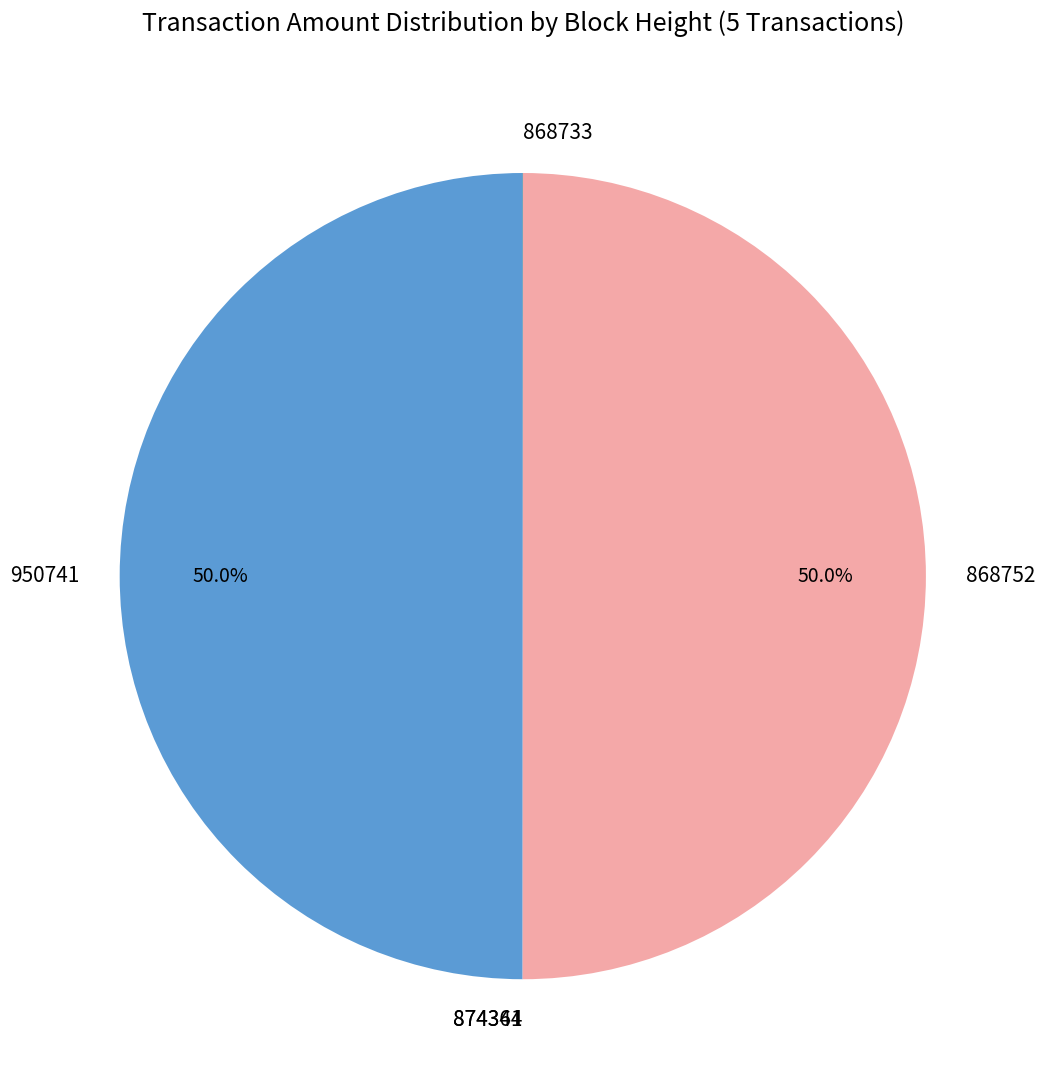

What is the total percentage of 868752 and 950741?

100.0%